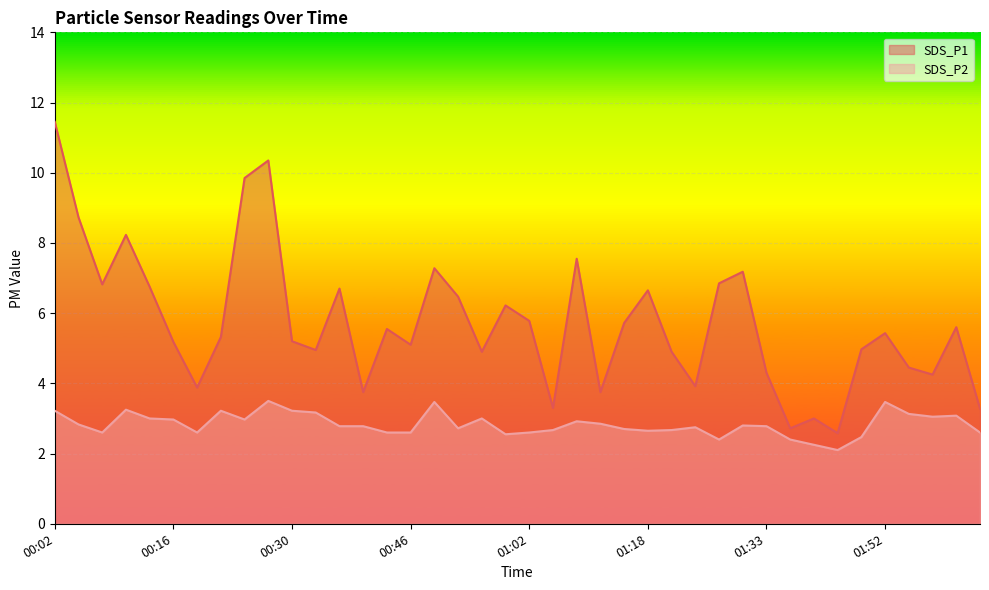

Which series has the largest range (max minus min)?

SDS_P1